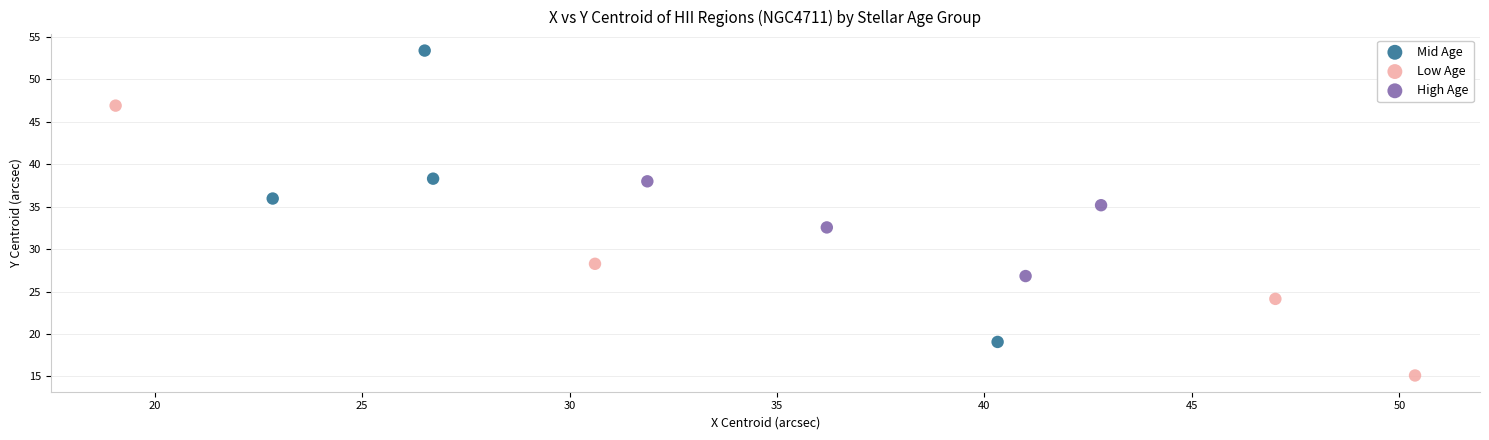

Which series contains the highest Y value?

Mid Age